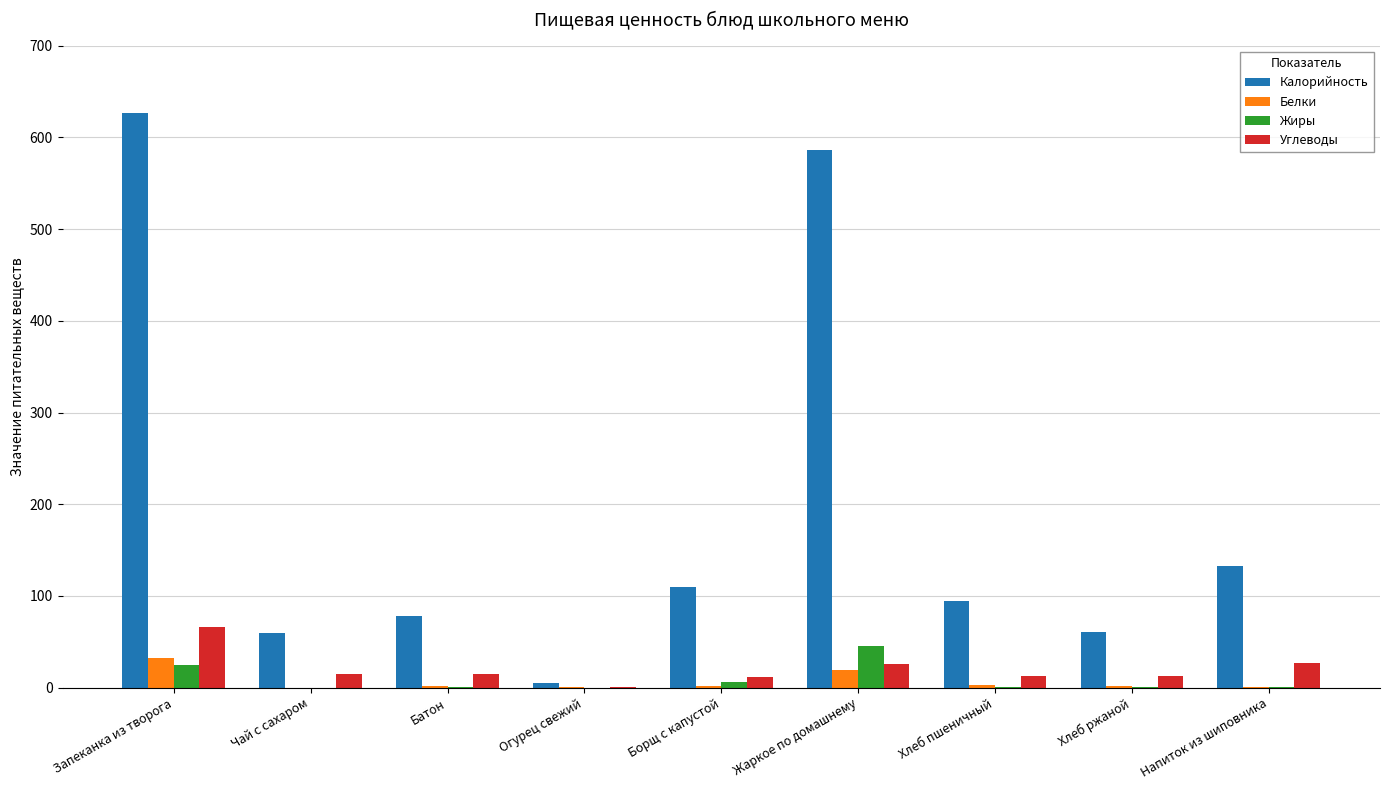

What is the maximum value shown in the chart?

627.0